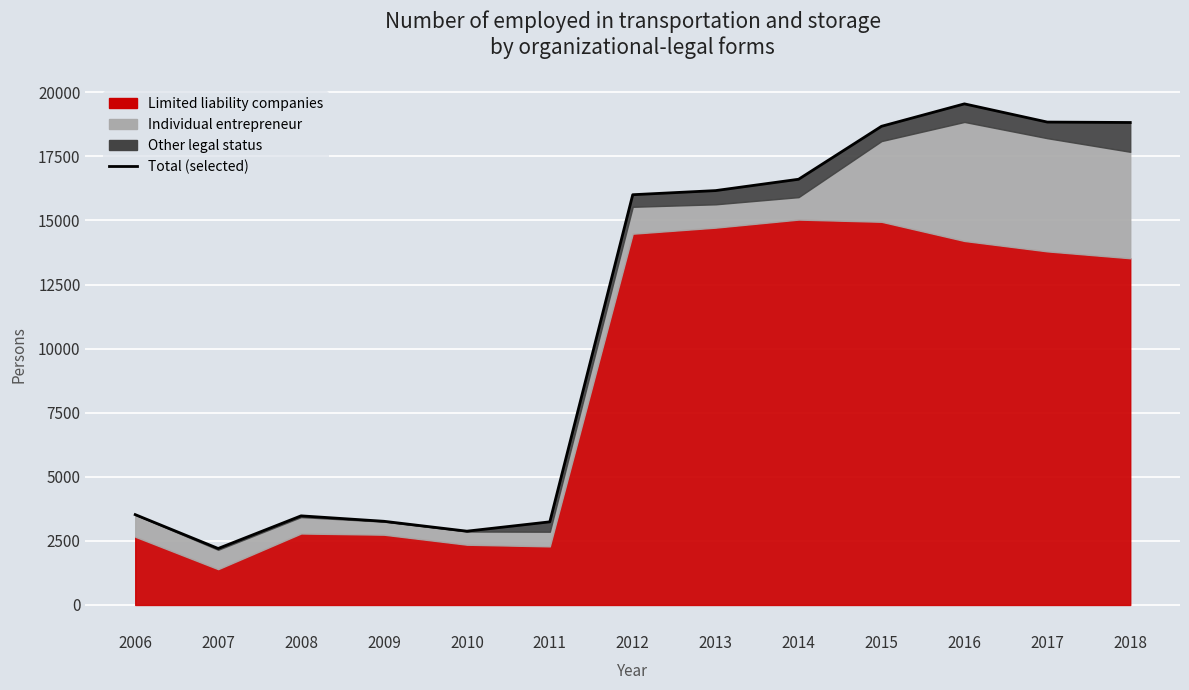

What is the sum of the values at 2016 and 2008?

23024.6